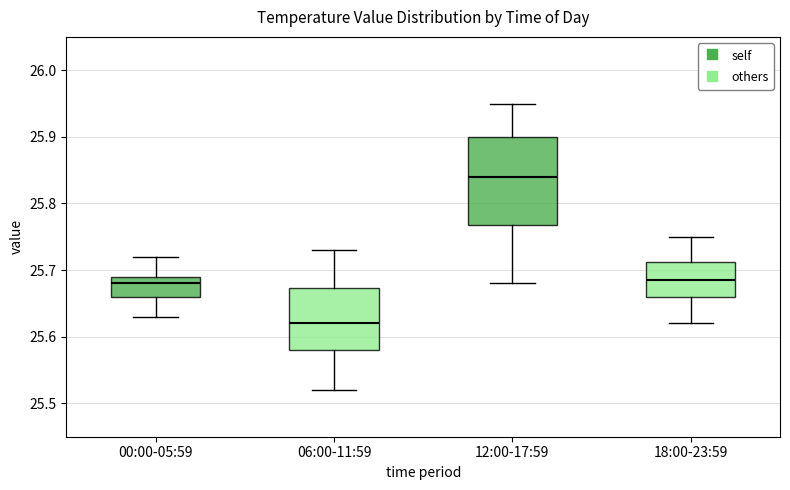

Reading left to right, transcribe this box plot: for each box, give where its median line is, the range the box spans, and where its two whiskers end, as read against the y-axis. The values are not printed on the chart, so give them approximately, as read against the axis.

00:00-05:59: median 25.68, box 25.66 to 25.69, whiskers 25.63 to 25.72
06:00-11:59: median 25.62, box 25.58 to 25.67, whiskers 25.52 to 25.73
12:00-17:59: median 25.84, box 25.77 to 25.90, whiskers 25.68 to 25.95
18:00-23:59: median 25.69, box 25.66 to 25.71, whiskers 25.62 to 25.75